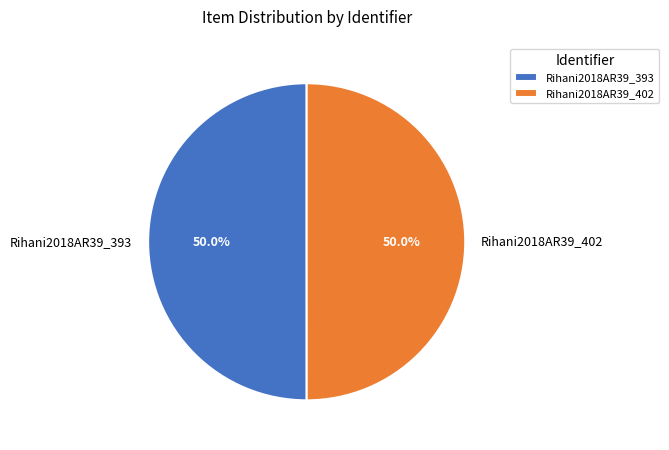

The Rihani2018AR39_402 slice represents 50% of the pie. True or false?

True